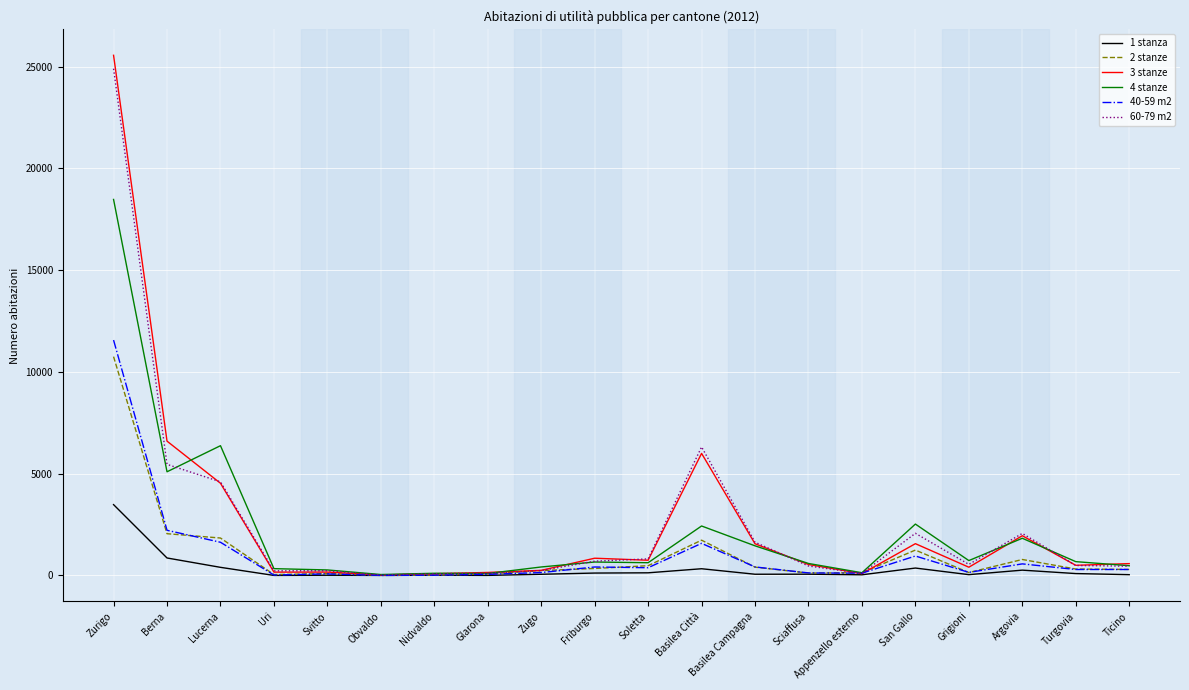

How many lines are shown in the chart?

6